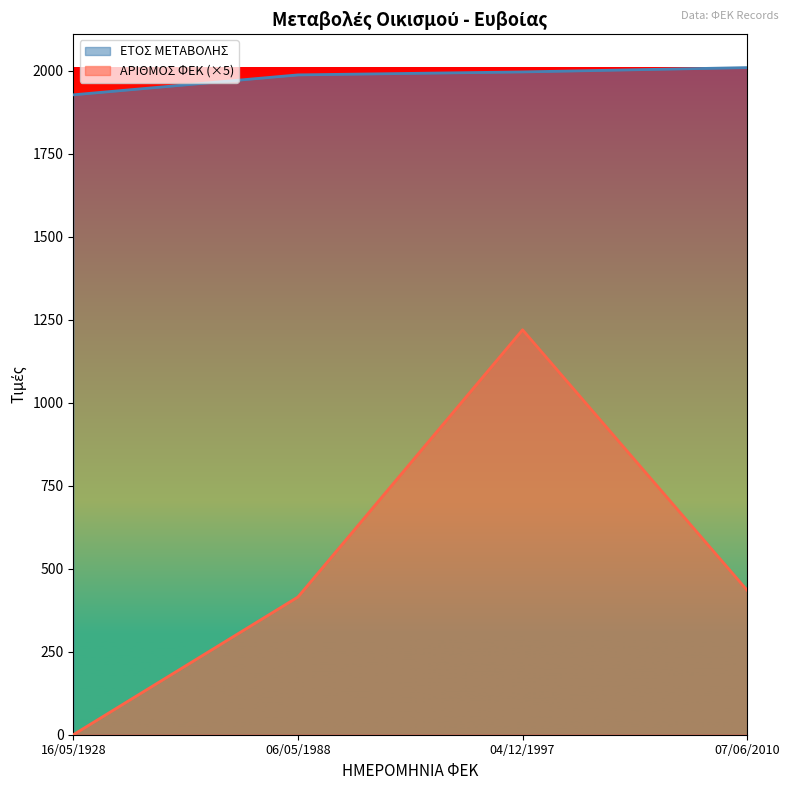

How many data points in ΑΡΙΘΜΟΣ ΦΕΚ are above 435?

1